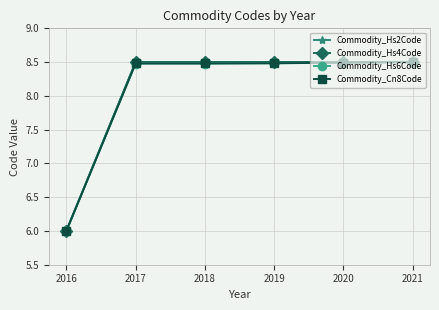

True or false: Commodity_Cn8Code and Commodity_Hs4Code intersect in this chart.

False